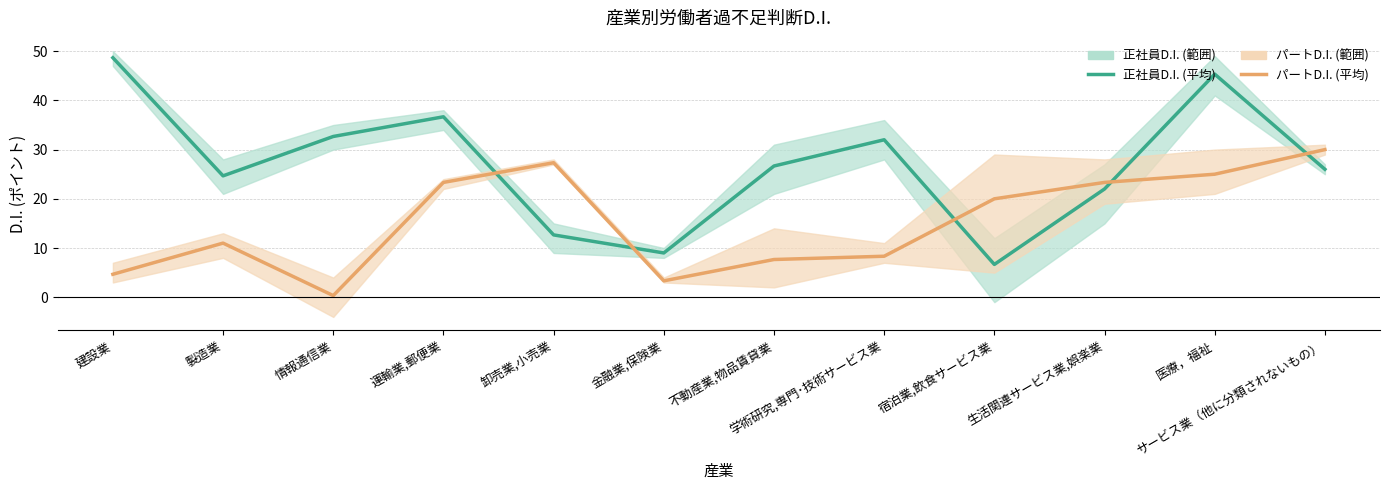

Between 運輸業,郵便業 and 卸売業,小売業, which is larger?

運輸業,郵便業